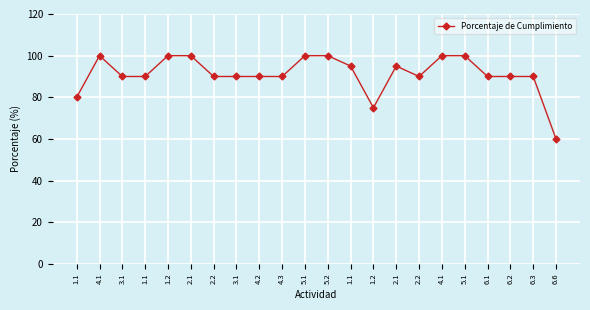

What is the difference between the values at 6.1 and 1.2?

15